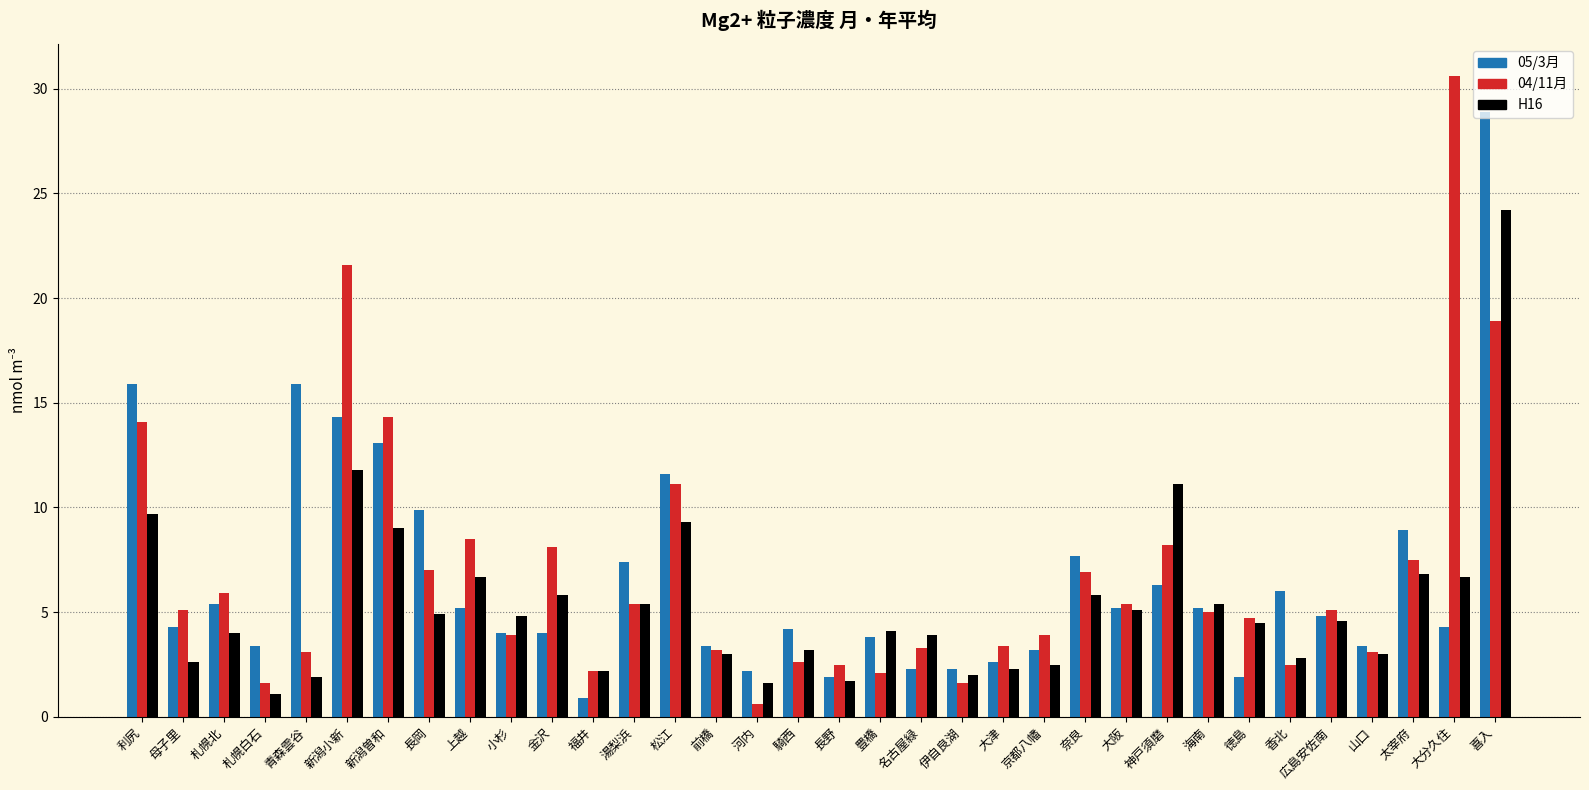

Between 新潟曽和 and 上越, which series saw the biggest shift?

05/3月